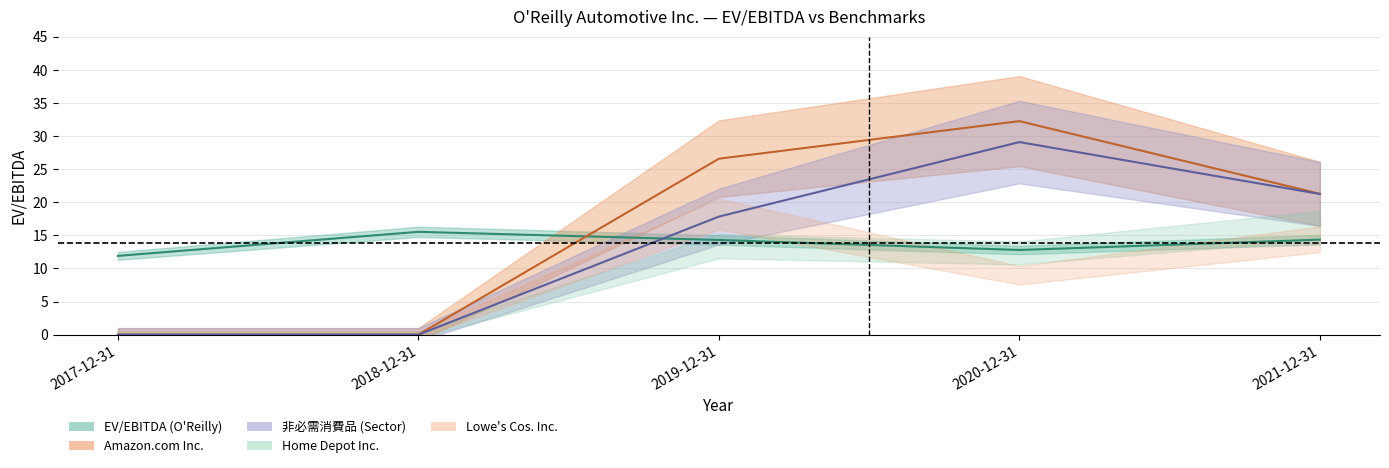

Where does the data first go above 14?

2018-12-31